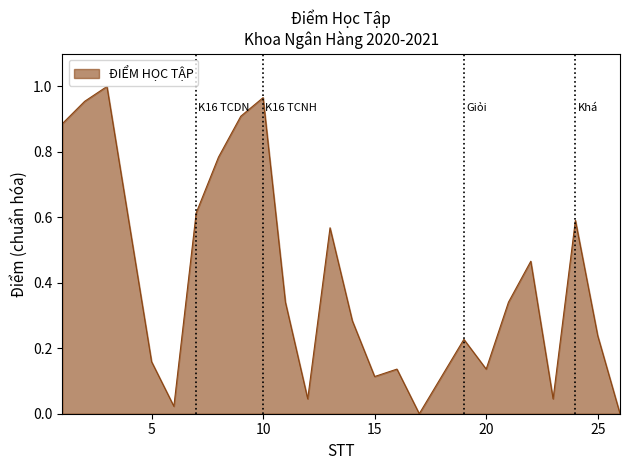

At which label is the value closest to 0?

17